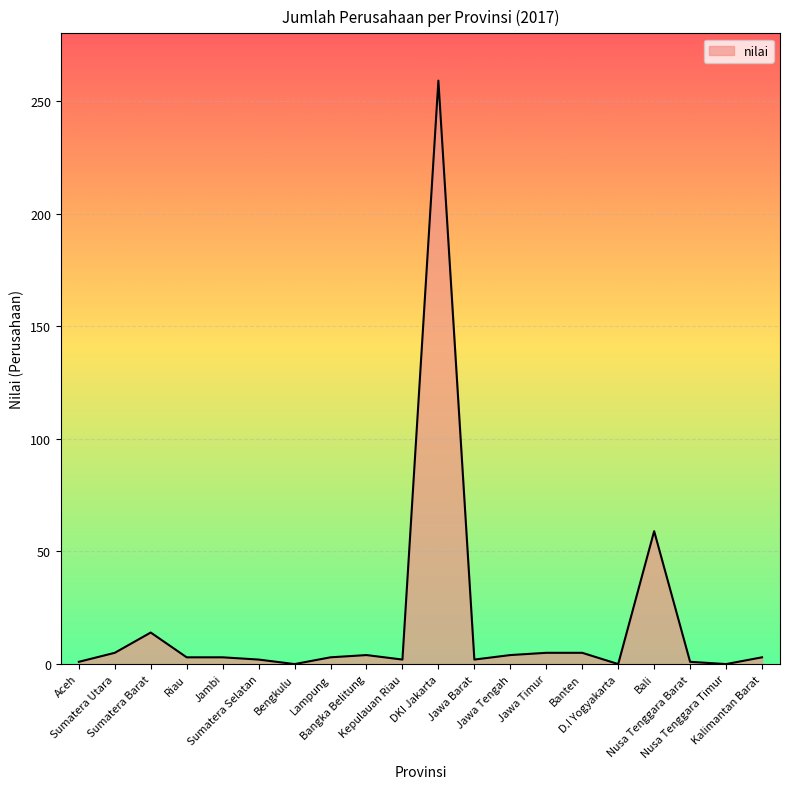

What is the greatest value displayed?

259